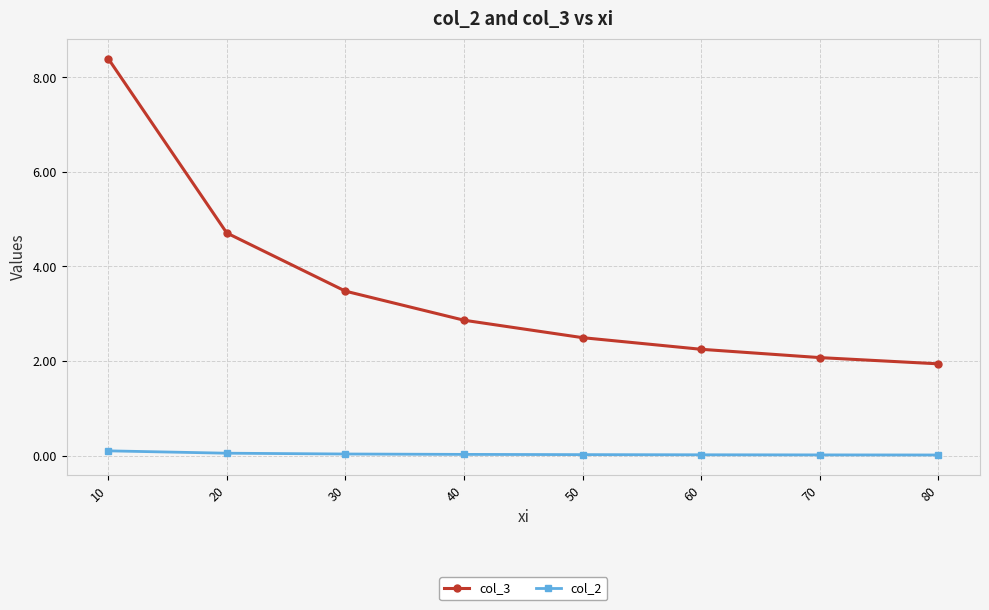

True or false: col_3 has a value of 1.9 at 80.

True